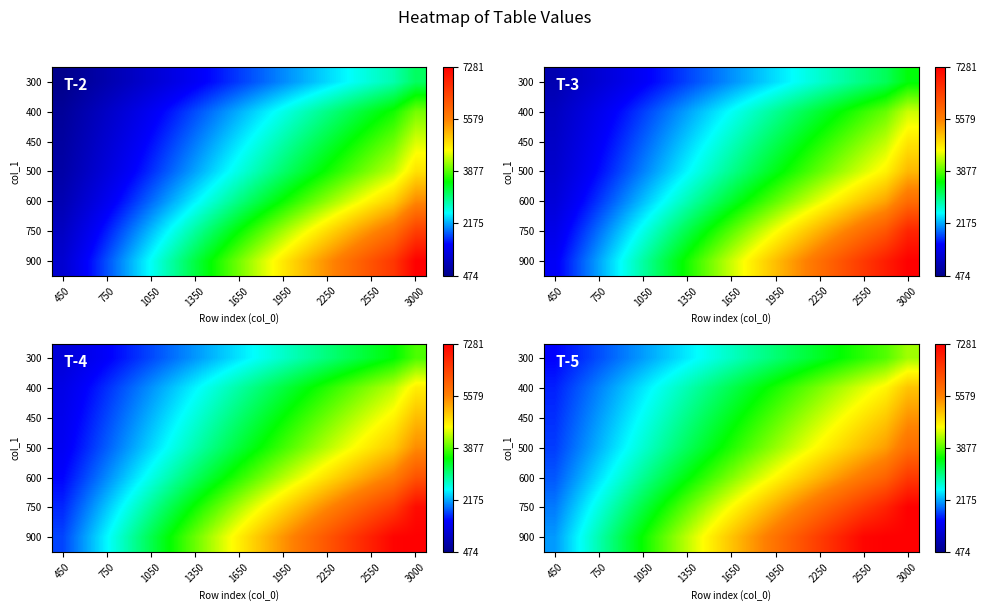

The value of 300 at 450 is 2622.5. True or false?

False